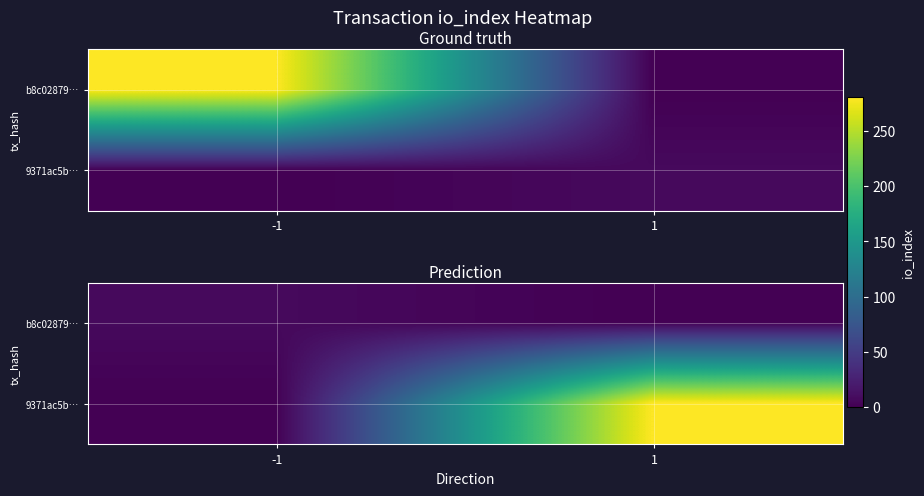

What is the average value of the 9371ac5b… series?

140